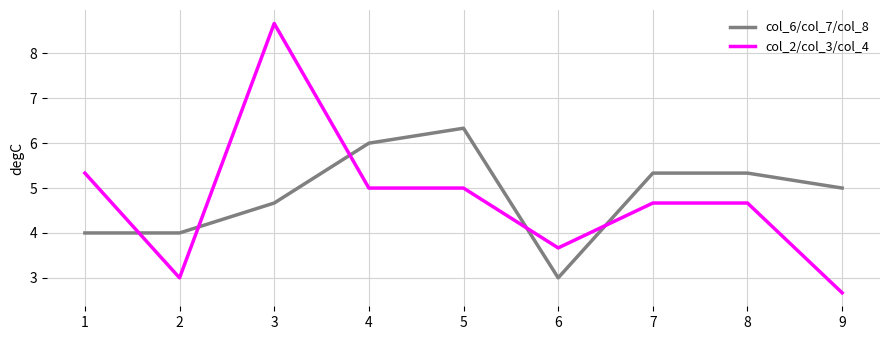

What is the sum of all col_2/col_3/col_4 values?

42.7